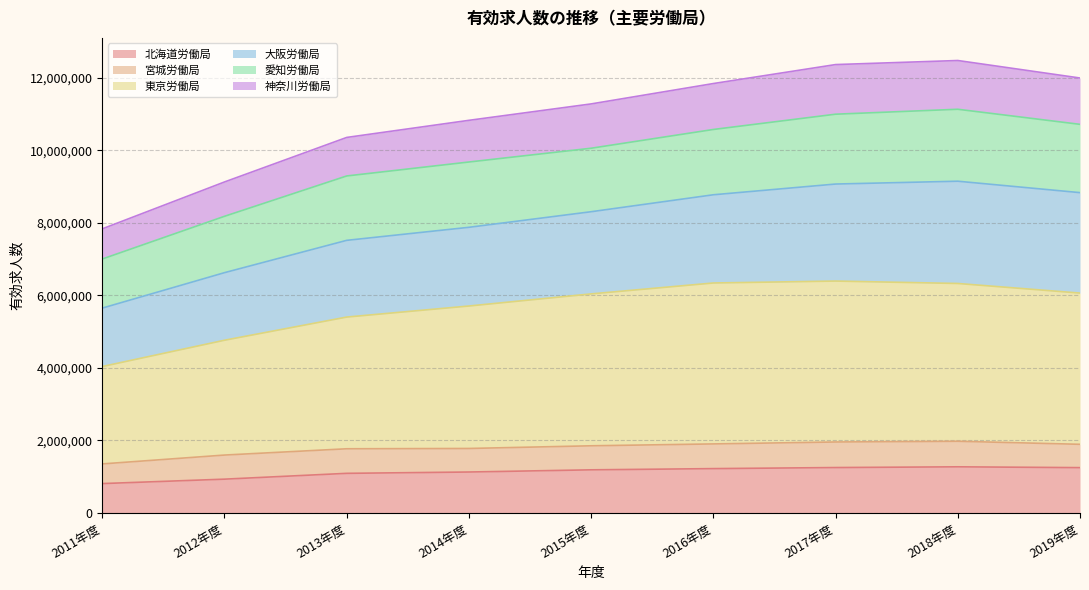

What is the total value across all series at 2016年度?

11836358